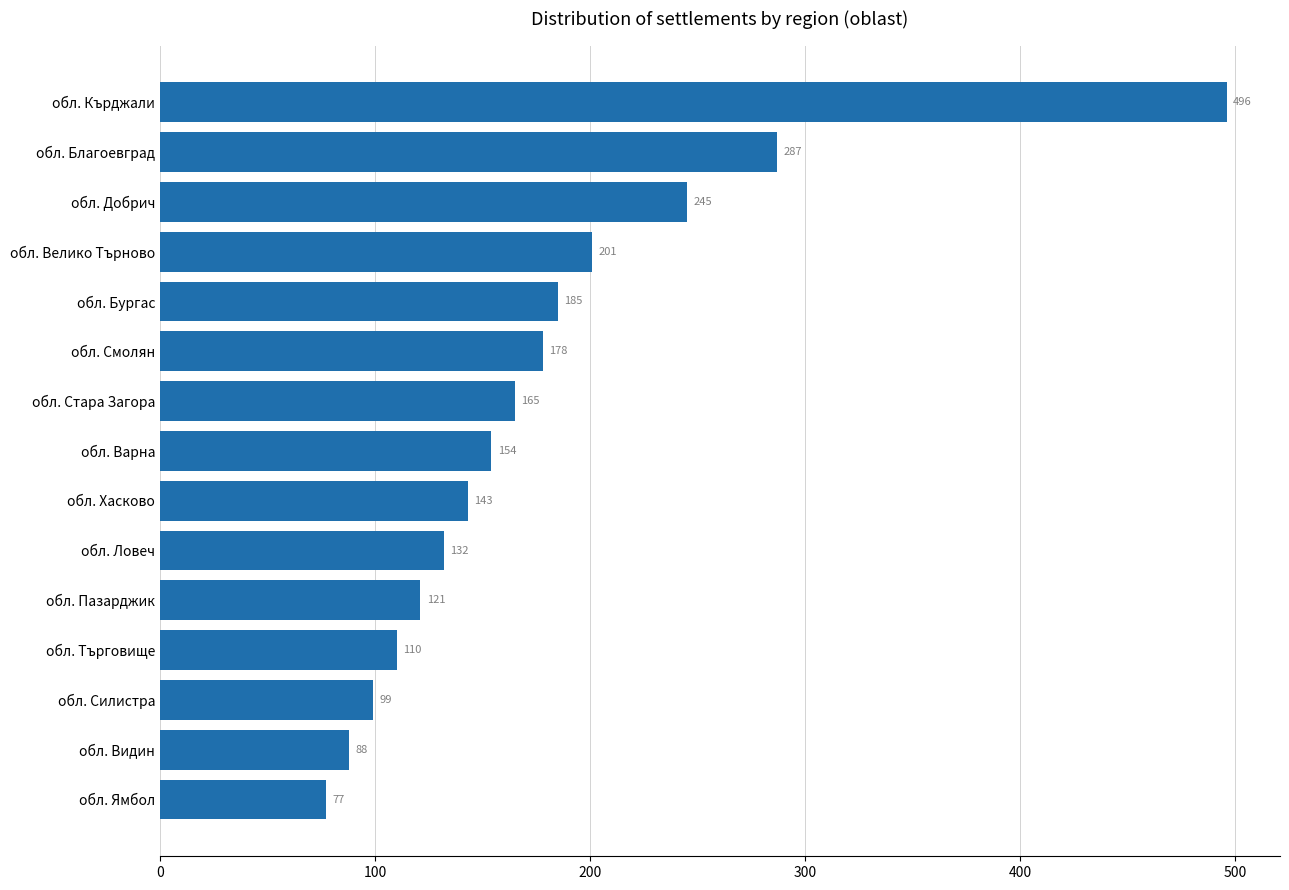

What is the difference between the maximum and minimum values?

419